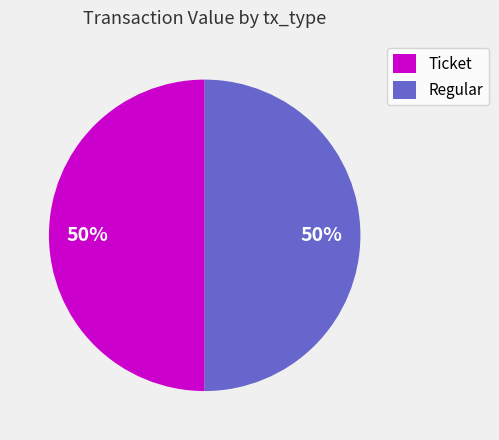

What is the ratio of the value at Regular to the value at Ticket?

1.0